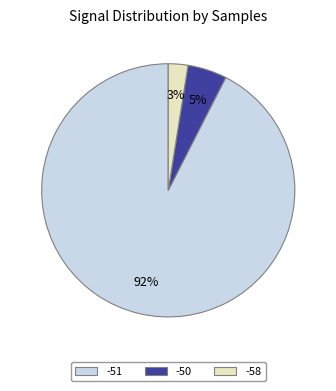

Does any single category account for the majority?

Yes